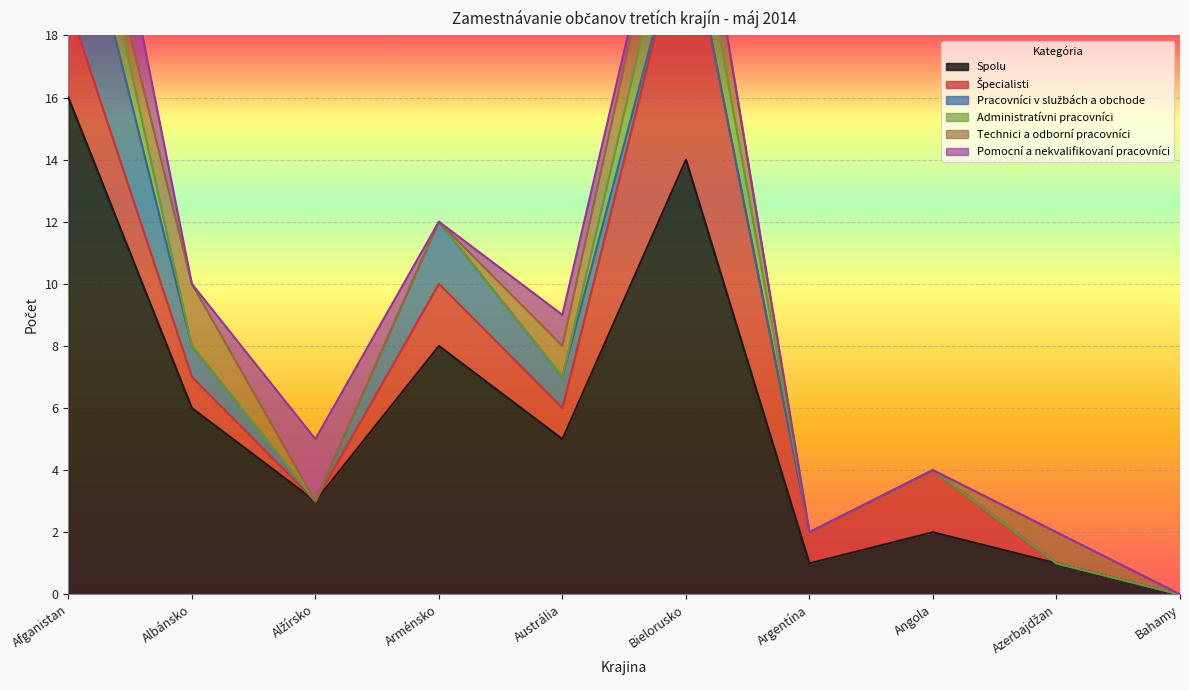

At which category is the sum across all series the highest?

Afganistan